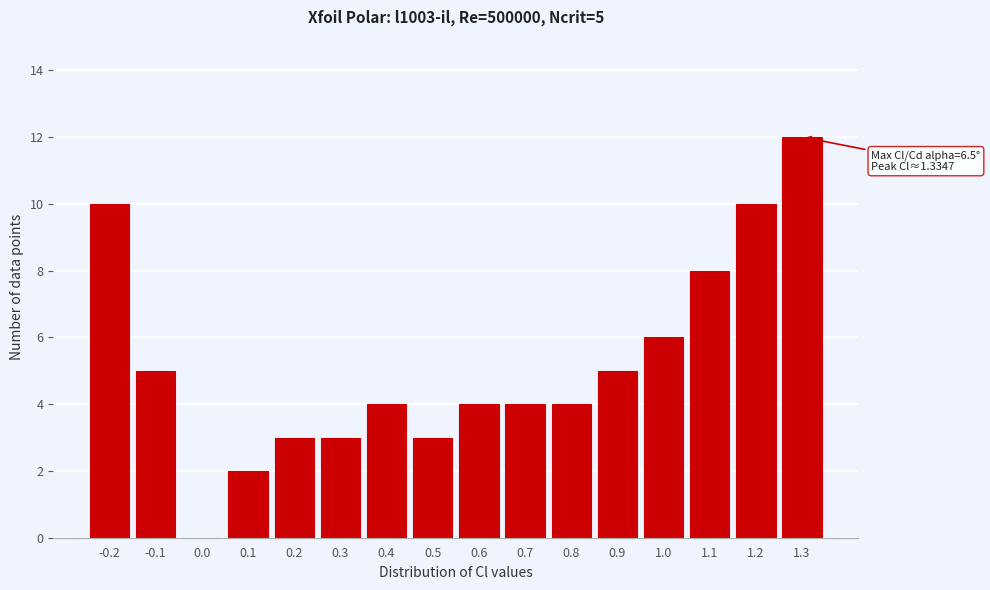

Reading left to right, list all the values displayed in this chart.

-0.2=10	-0.1=5	0.0=0	0.1=2	0.2=3	0.3=3	0.4=4	0.5=3	0.6=4	0.7=4	0.8=4	0.9=5	1.0=6	1.1=8	1.2=10	1.3=12